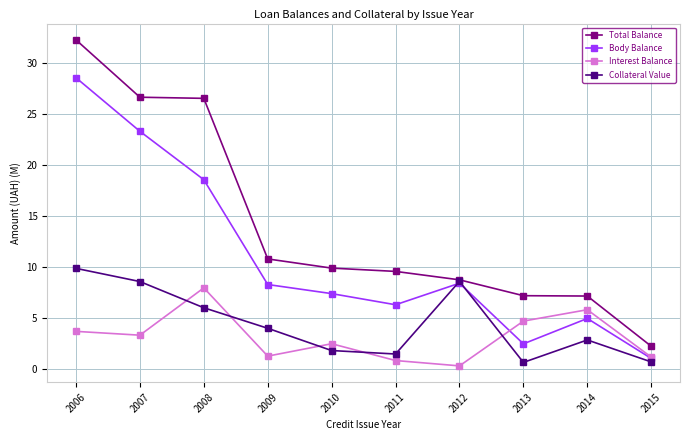

Does the chart display data point markers on the line(s)?

Yes